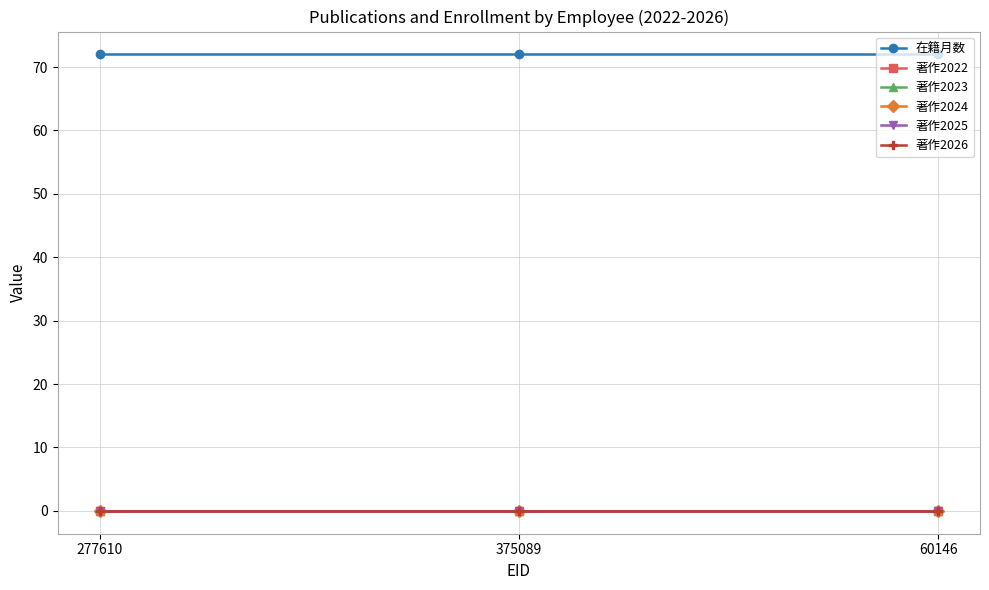

Count the number of data series in this chart.

6